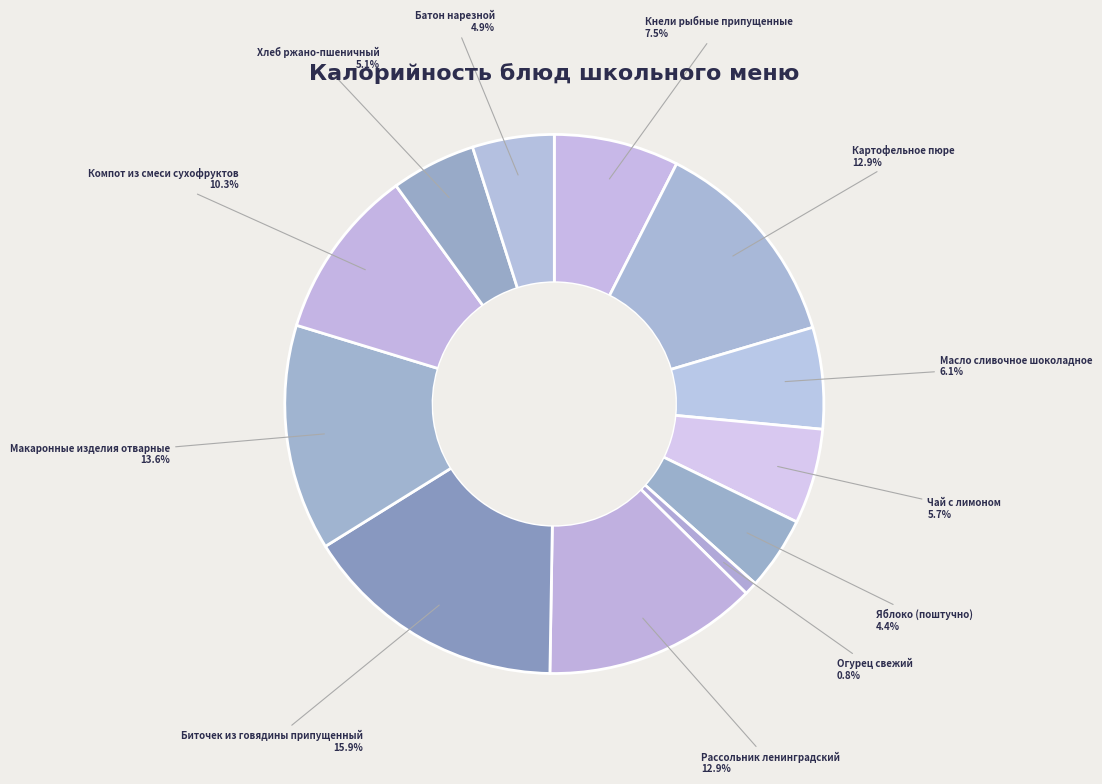

Approximately how many times larger is the value at Кнели рыбные припущенные compared to Биточек из говядины припущенный?

0.5